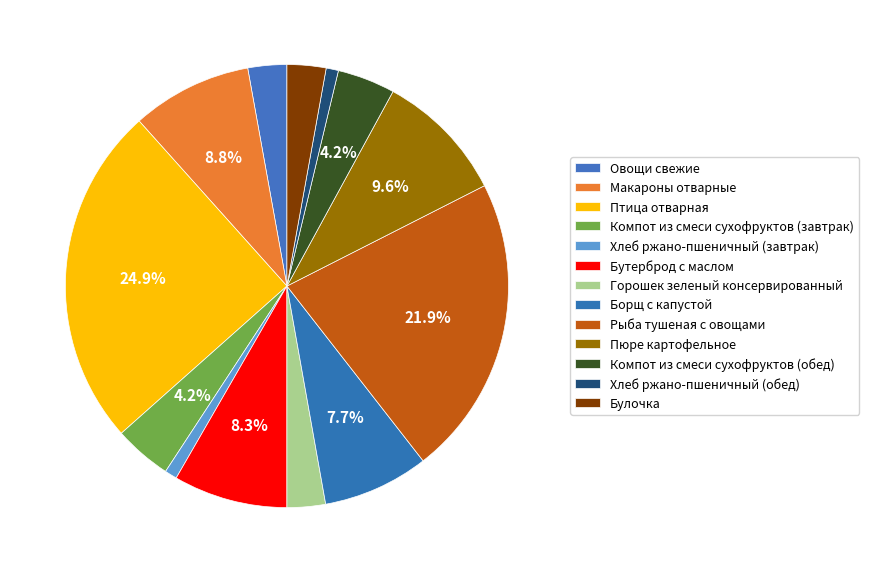

What percentage is the Бутерброд с маслом slice, to the nearest percent?

8%